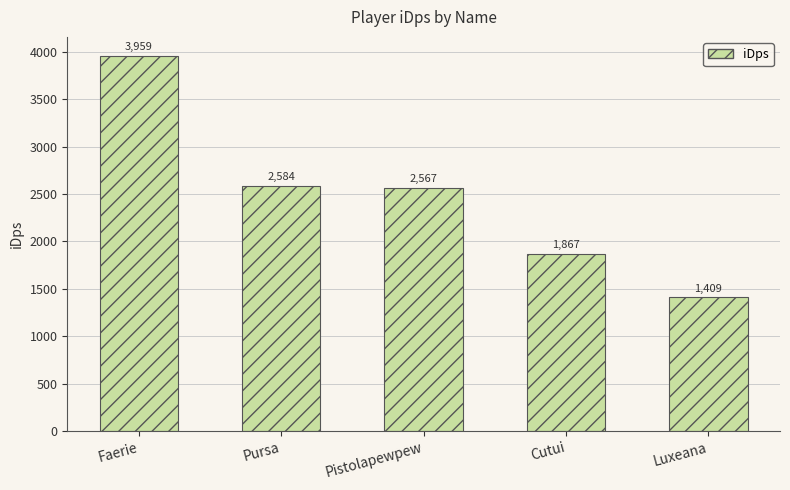

At which category does the chart reach its peak across all series?

Faerie